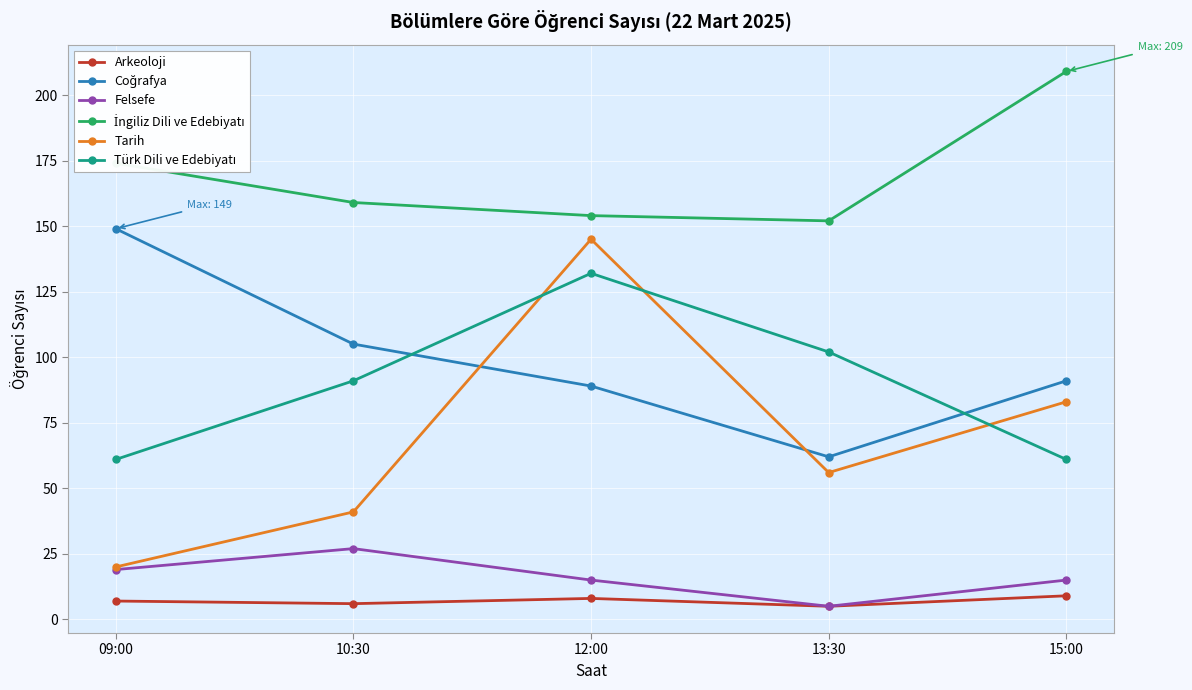

How many interior local peaks does the Felsefe series have?

1